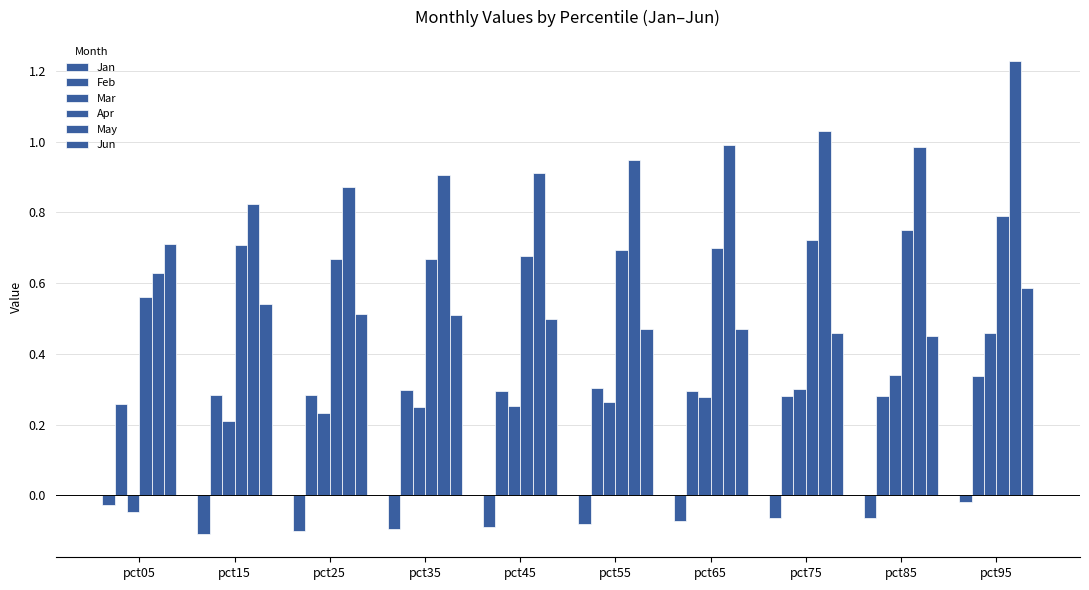

What is the greatest value displayed?

1.2